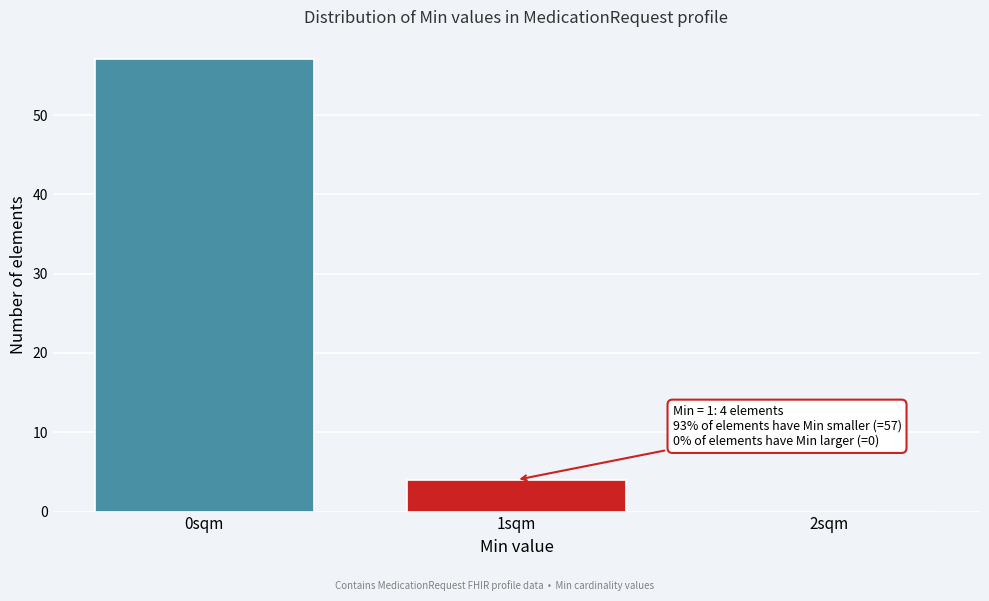

Which range on the x-axis has the tallest bar?

-0.5 to 0.5